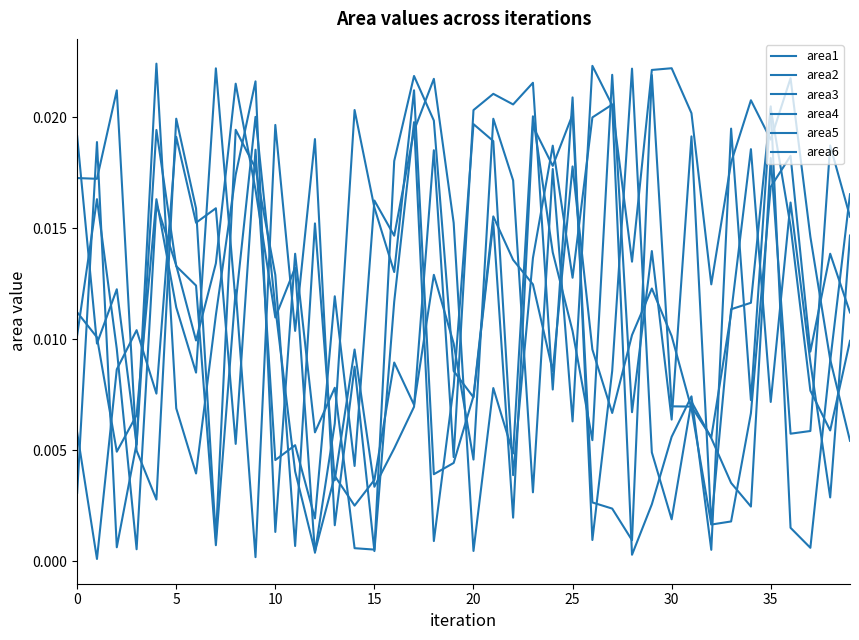

At which category is the sum across all series the highest?

35